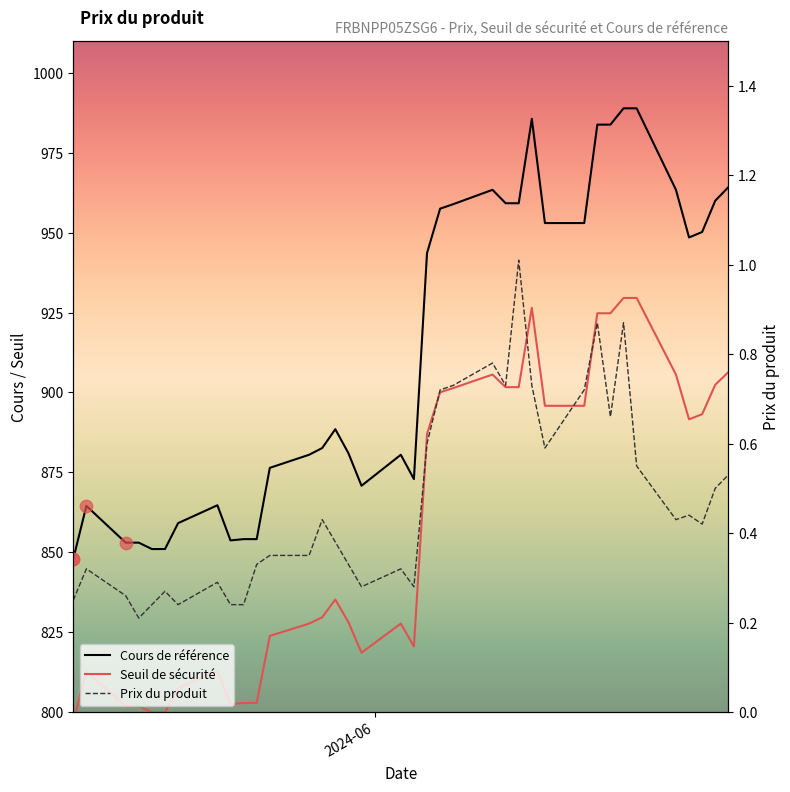

Which series contains the highest Y value?

Cours de référence